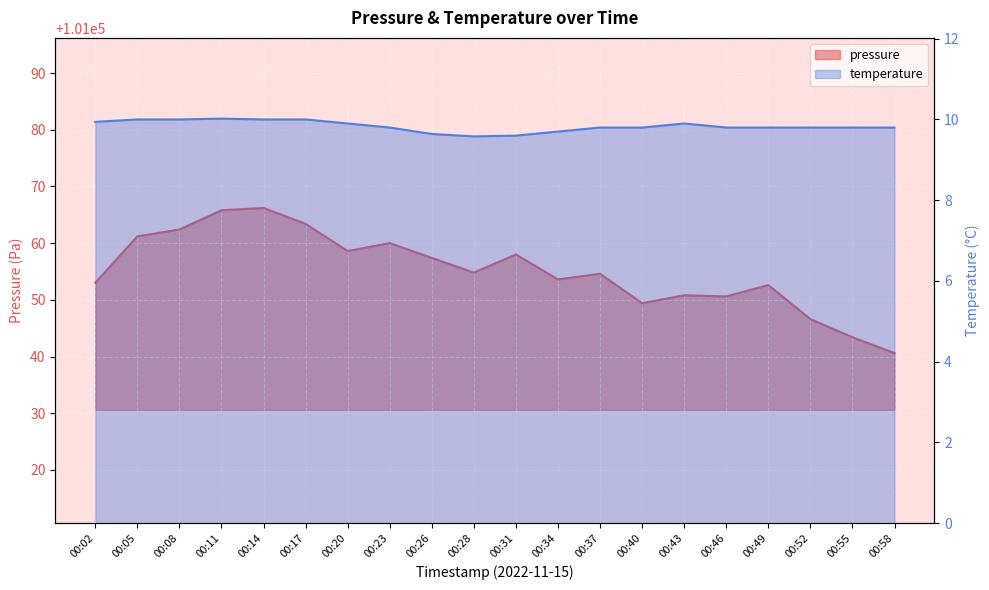

True or false: temperature and pressure cross at least once.

False